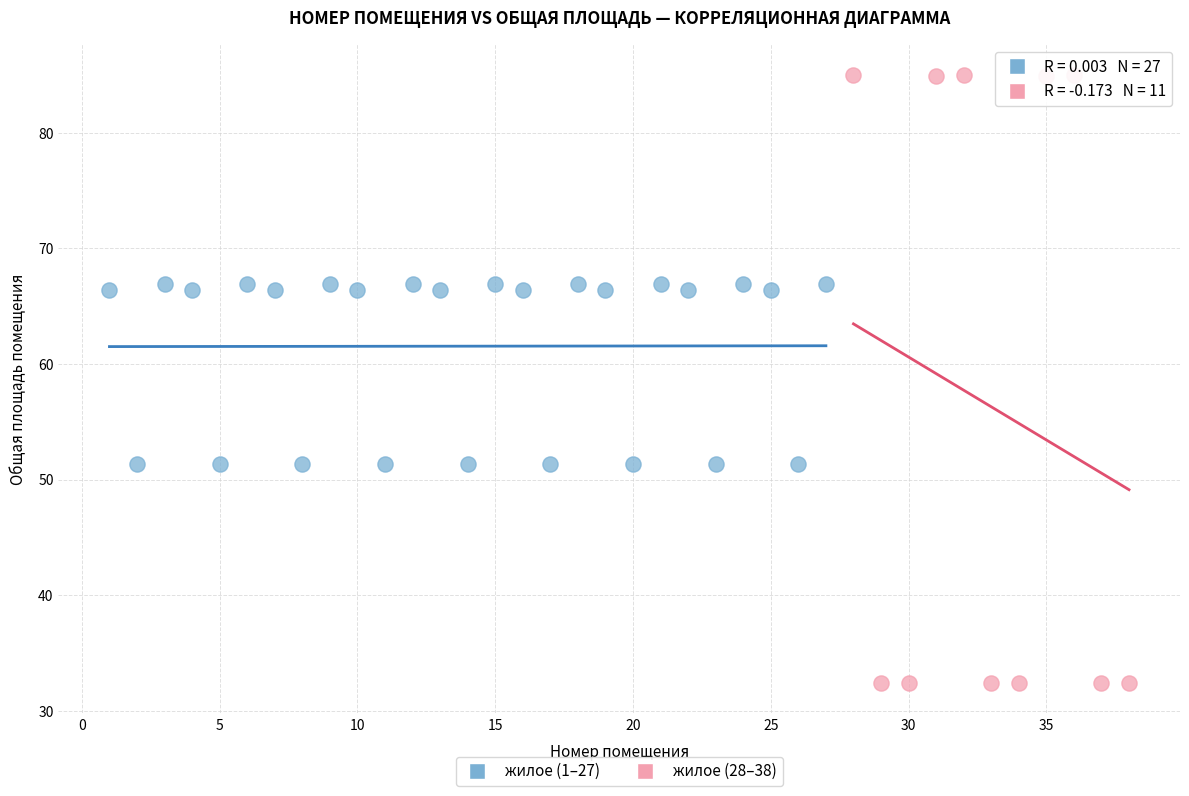

Which series reaches the minimum Y coordinate?

жилое (28–38)